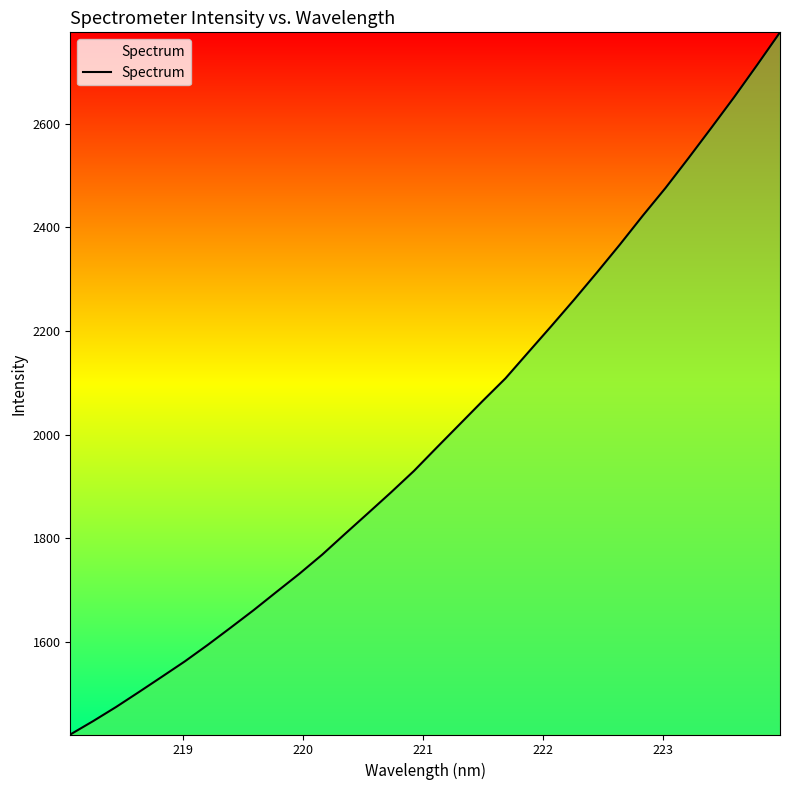

True or false: the data has more than 1 interior local peaks.

False